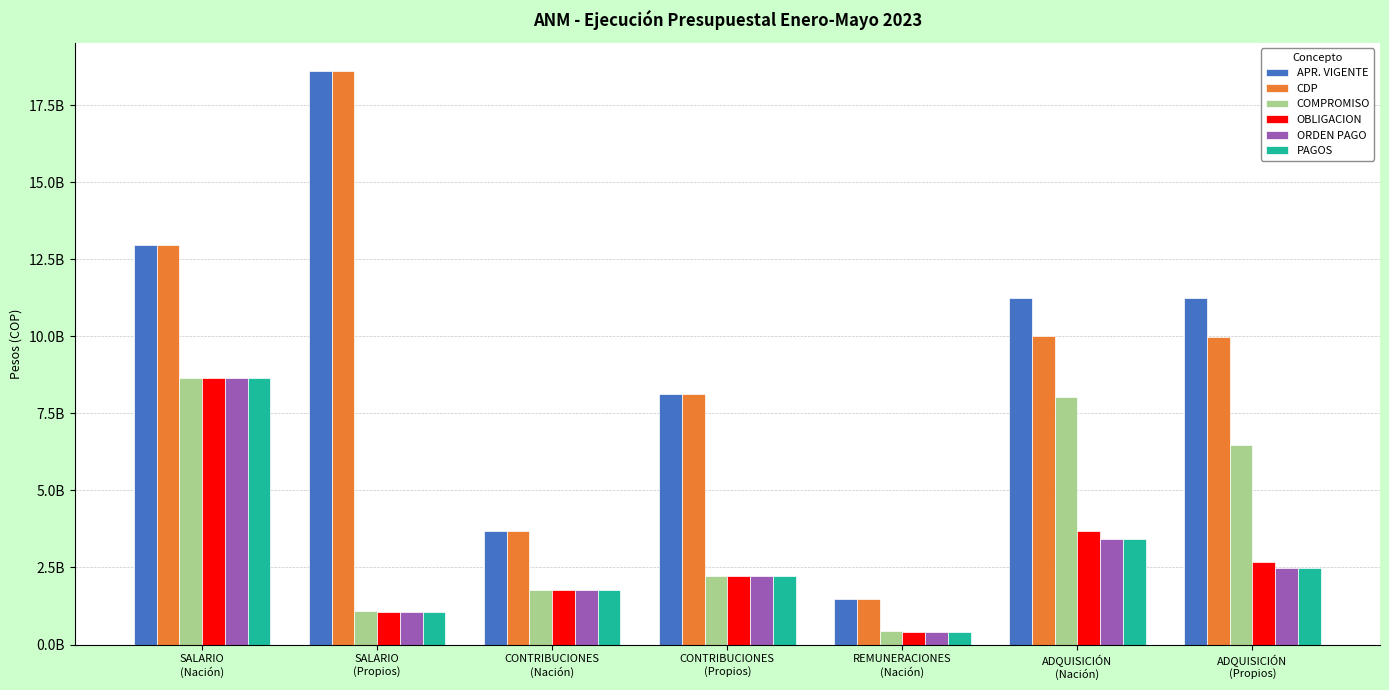

What are all the series names shown in the legend?

APR. VIGENTE, CDP, COMPROMISO, OBLIGACION, ORDEN PAGO, PAGOS